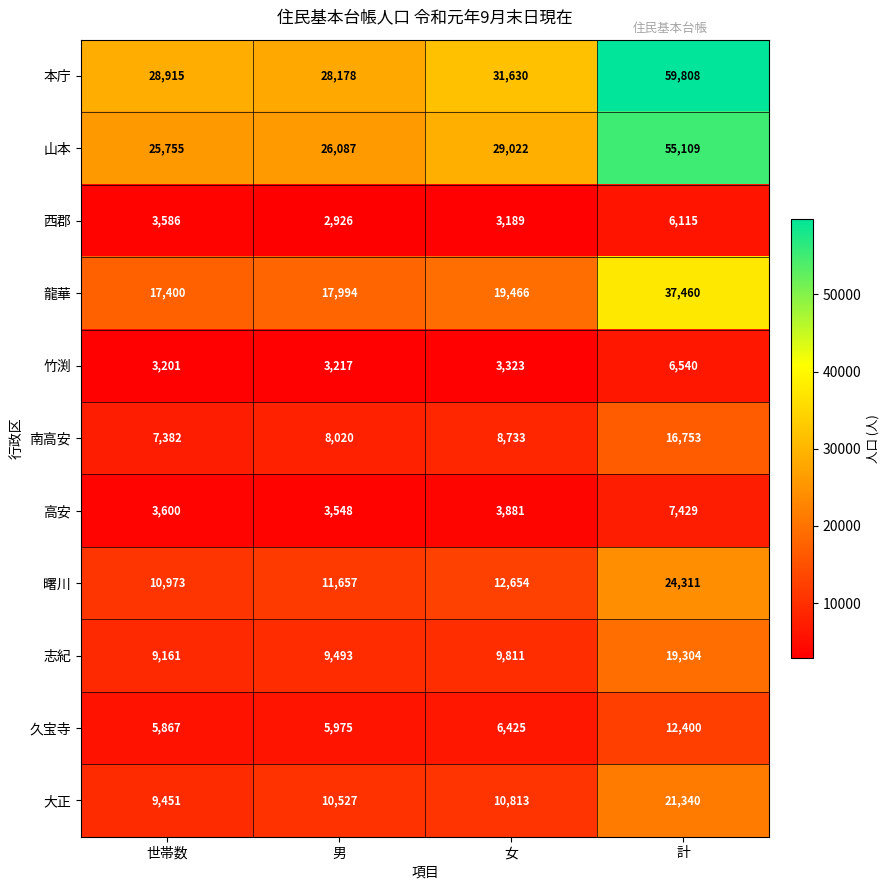

Which series has the widest spread of values?

本庁